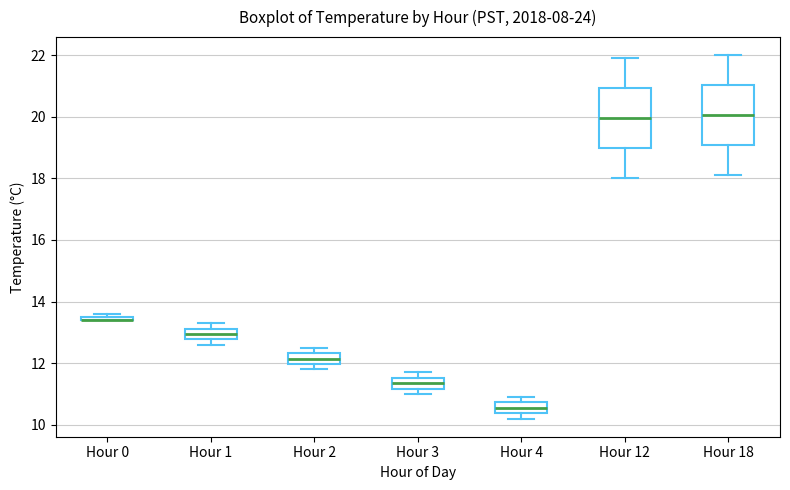

Where does the median line of the box for Hour 3 sit on the y-axis? The values are not printed on the chart, so give them approximately, as read against the axis.

11.4